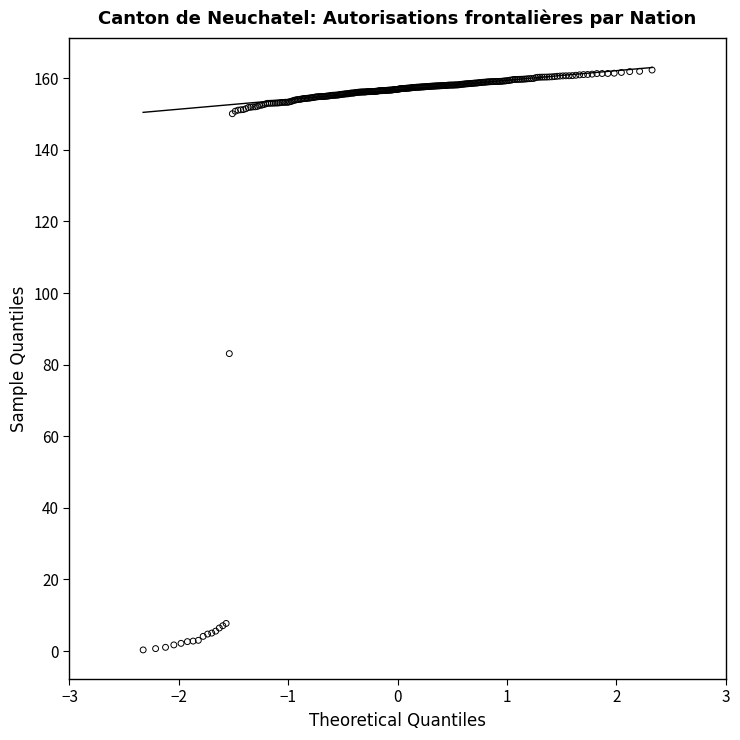

What Y value in the scatter plot is closest to 81?

83.1